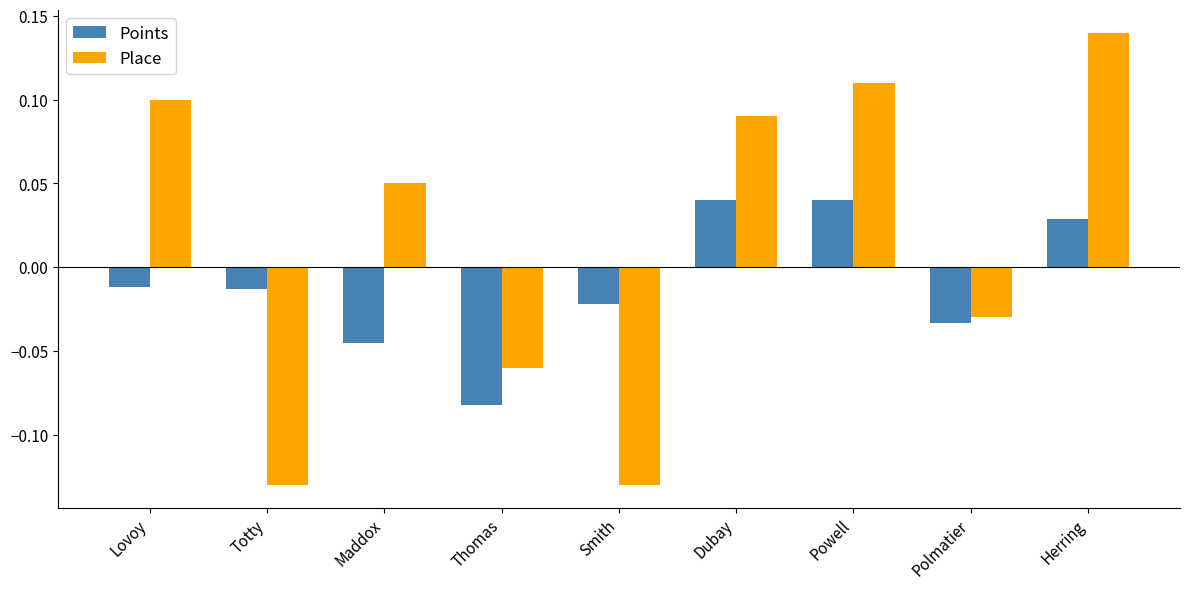

Which series has the widest spread of values?

Place